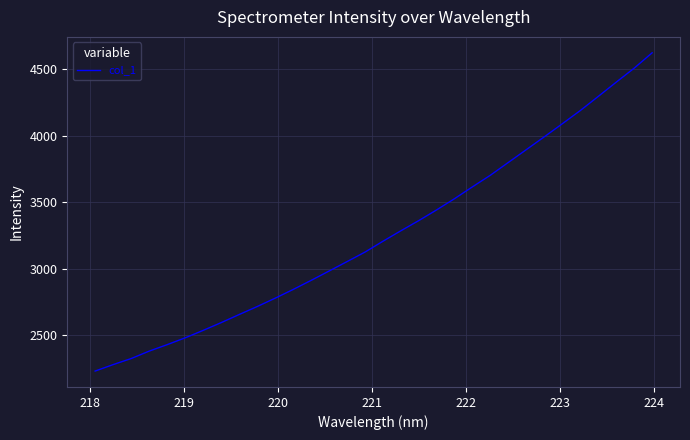

What is the smallest value displayed?

2230.9